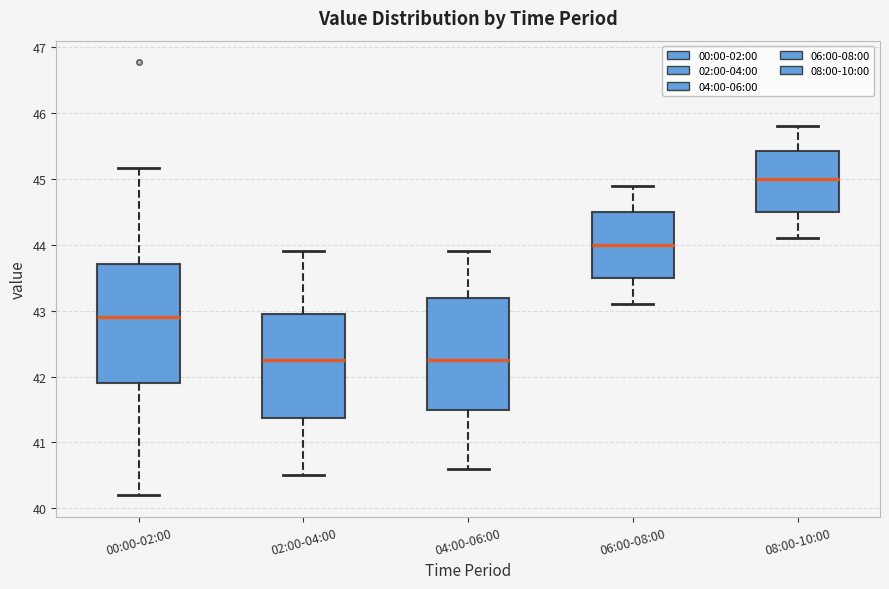

Reading left to right, transcribe this box plot: for each box, give where its median line is, the range the box spans, and where its two whiskers end, as read against the y-axis. The values are not printed on the chart, so give them approximately, as read against the axis.

00:00-02:00: median 42.9, box 41.9 to 43.7, whiskers 40.2 to 45.2
02:00-04:00: median 42.3, box 41.4 to 43.0, whiskers 40.5 to 43.9
04:00-06:00: median 42.3, box 41.5 to 43.2, whiskers 40.6 to 43.9
06:00-08:00: median 44.0, box 43.5 to 44.5, whiskers 43.1 to 44.9
08:00-10:00: median 45.0, box 44.5 to 45.4, whiskers 44.1 to 45.8